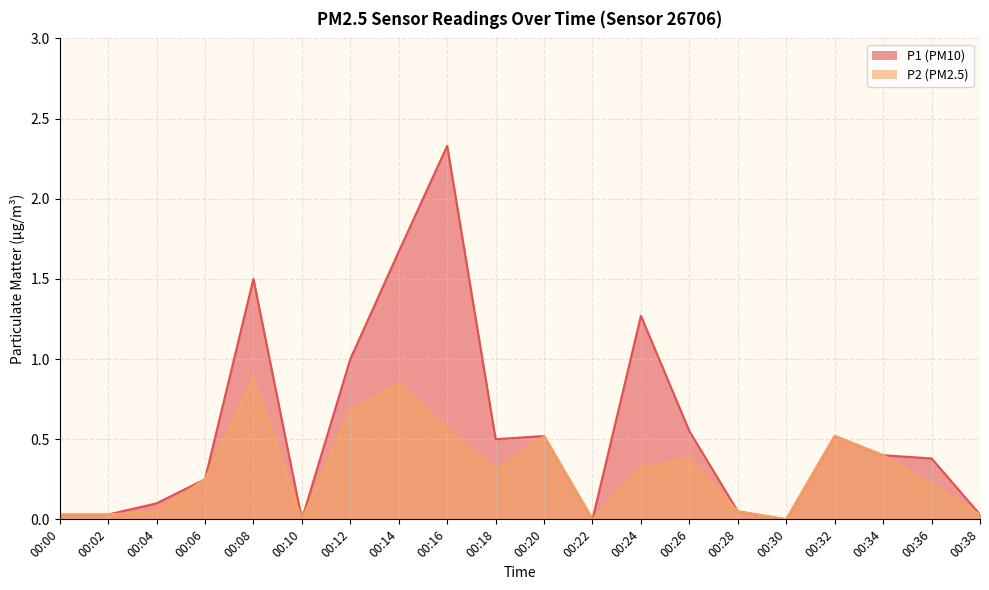

True or false: P2 has a value of 0.7 at 00:34.

False